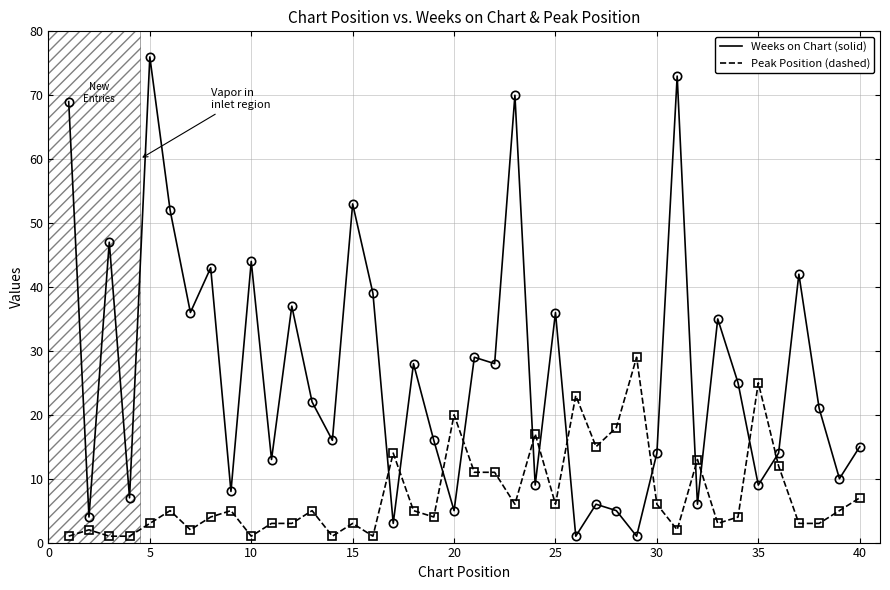

What is the greatest value displayed?

76